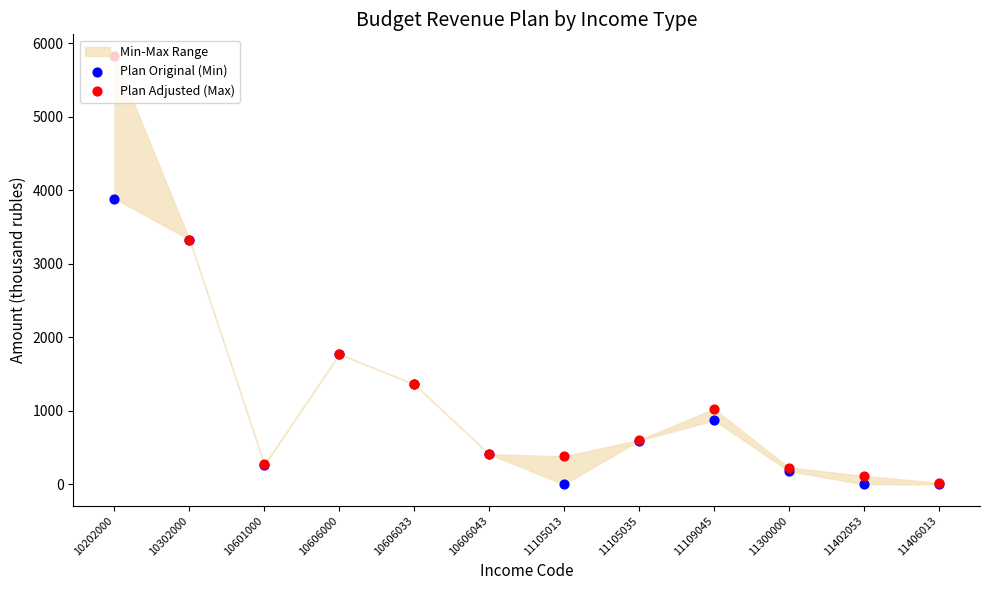

What are all the series names shown in the legend?

Plan Original (Min), Plan Adjusted (Max)